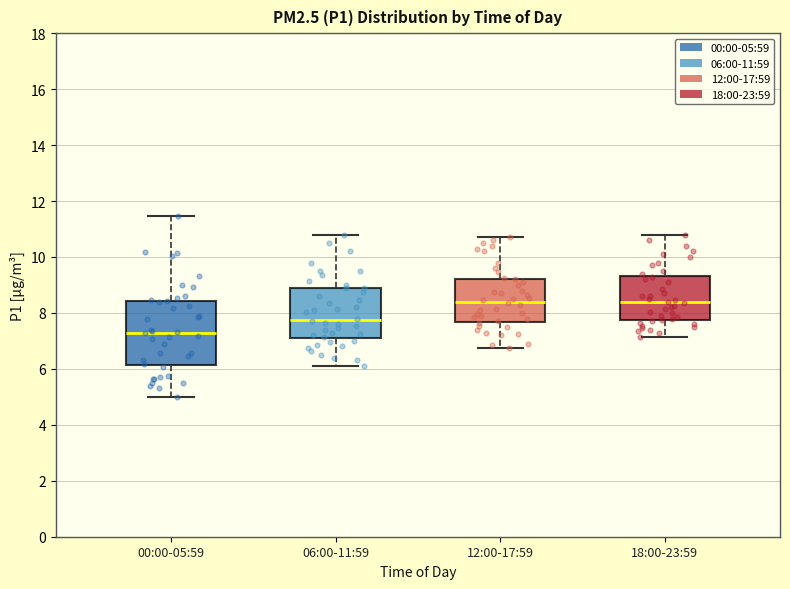

Which box is the tallest, from its lower edge to its upper edge?

00:00-05:59